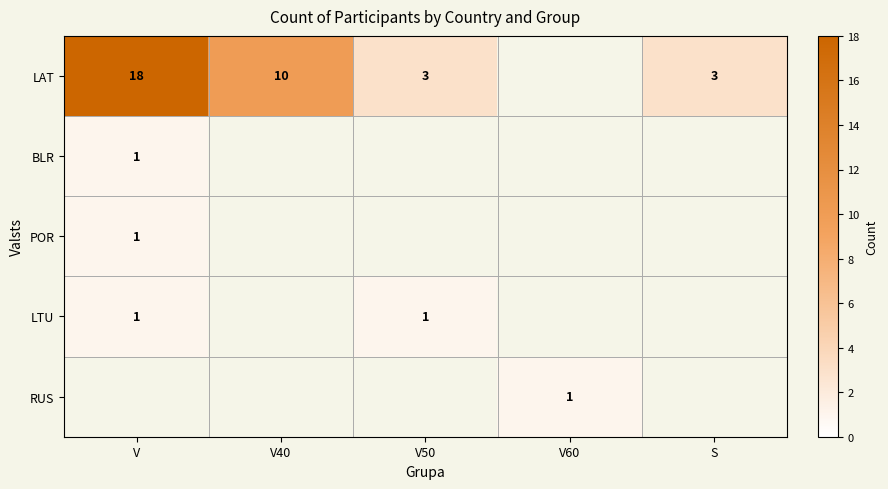

Is it true that LTU equals 0 at V?

False